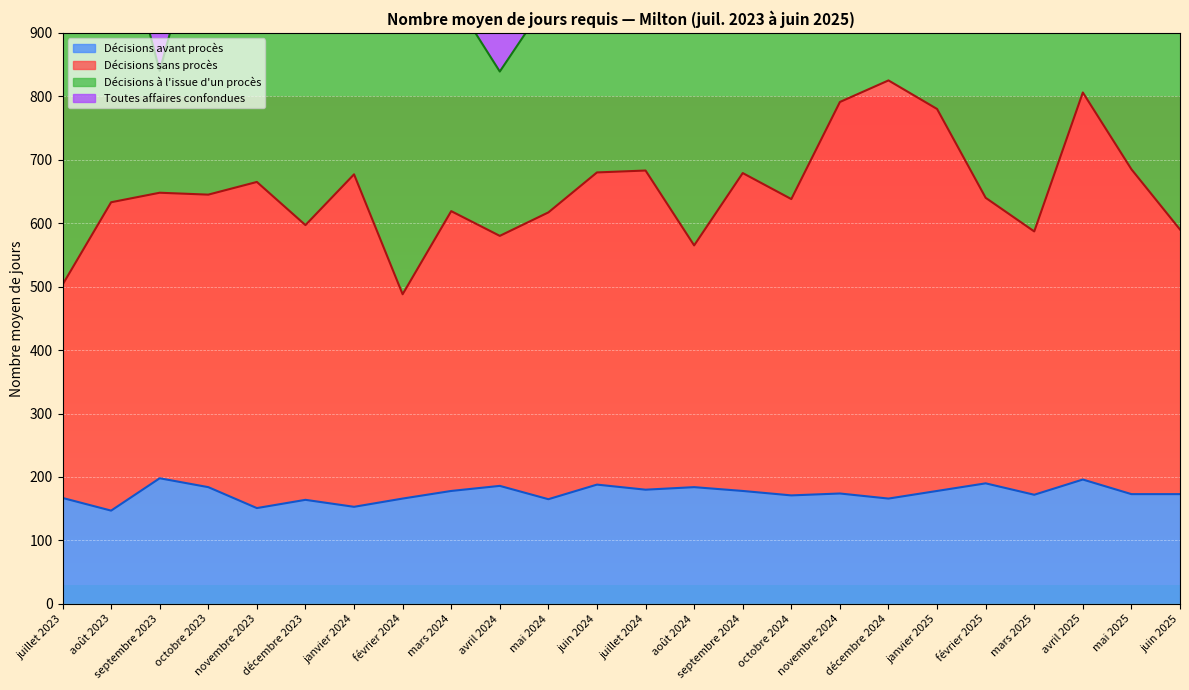

True or false: Décisions sans procès and Décisions avant procès intersect in this chart.

False